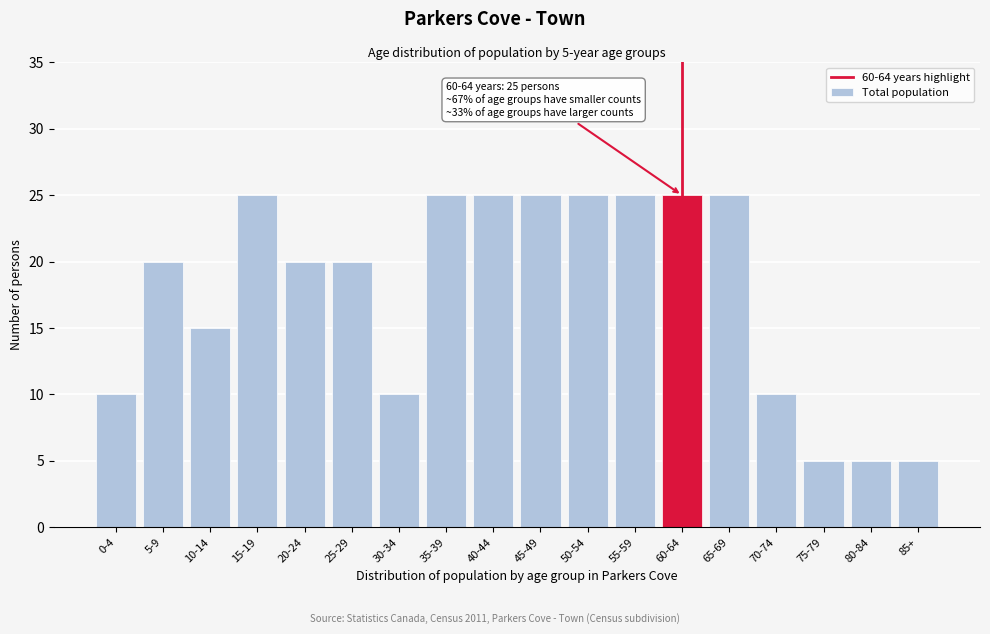

Reading right to left, extract all data points from this chart.

85+=5	80-84=5	75-79=5	70-74=10	65-69=25	60-64=25	55-59=25	50-54=25	45-49=25	40-44=25	35-39=25	30-34=10	25-29=20	20-24=20	15-19=25	10-14=15	5-9=20	0-4=10